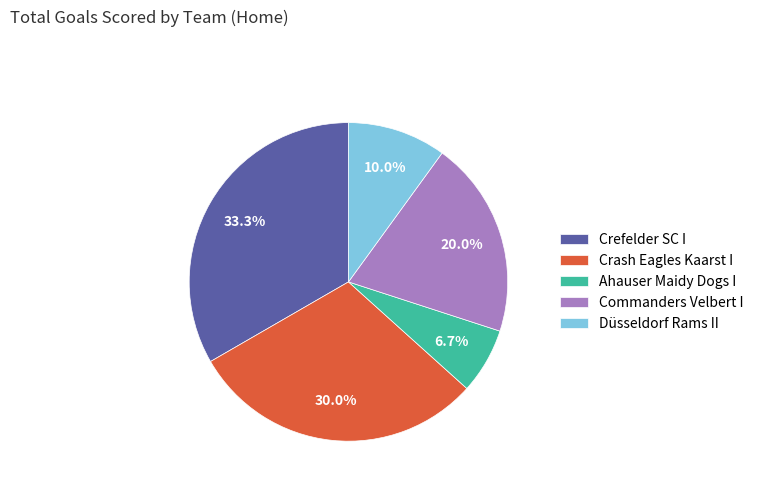

Is there any slice that represents more than half of the pie?

No